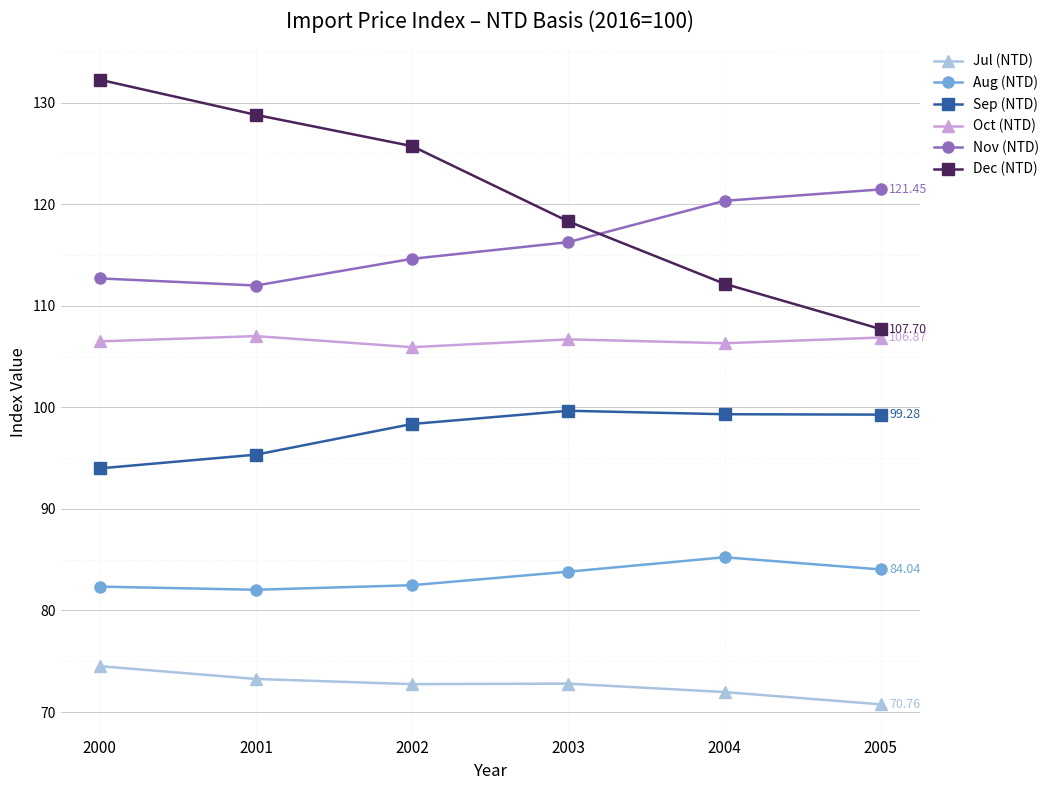

Does the chart display data point markers on the line(s)?

Yes